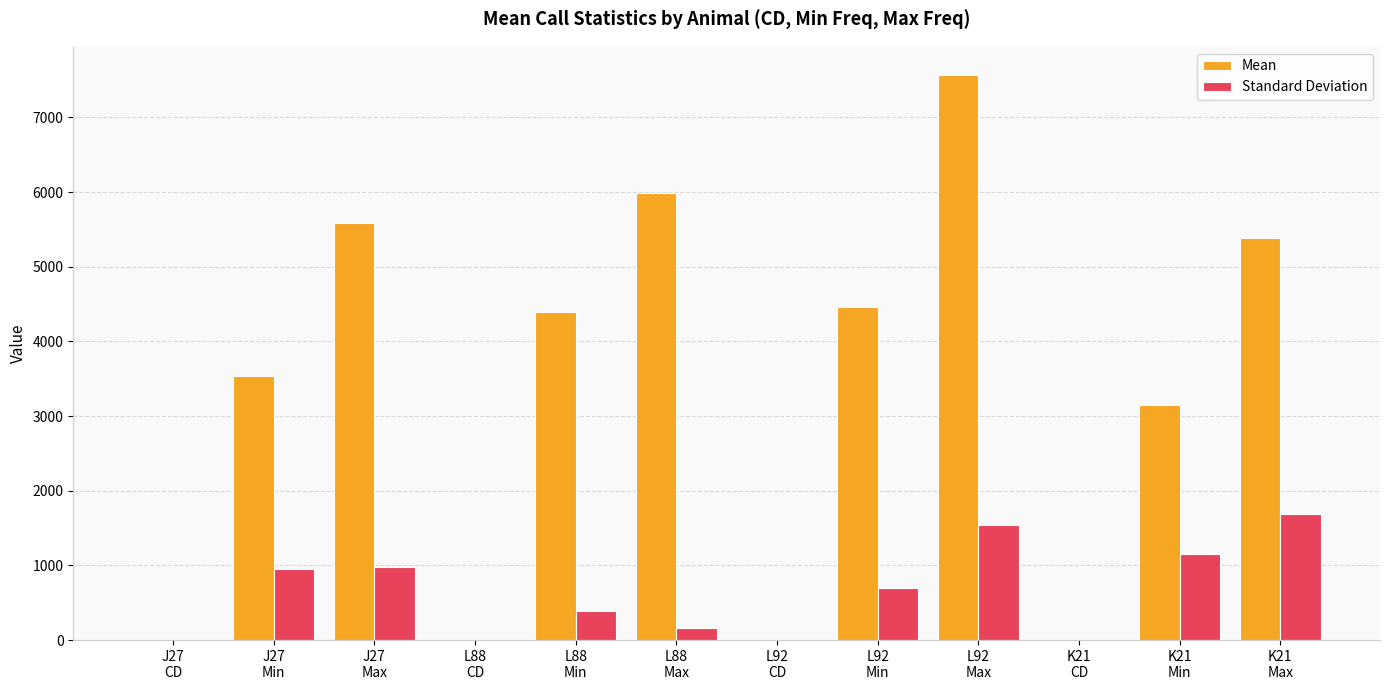

Read the Standard Deviation value at L88
CD.

0.2